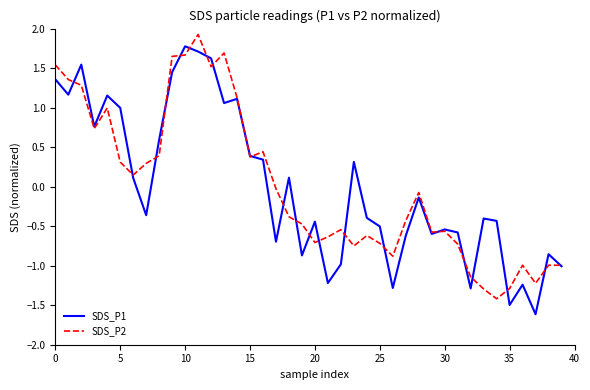

What is the greatest value displayed?

1.9